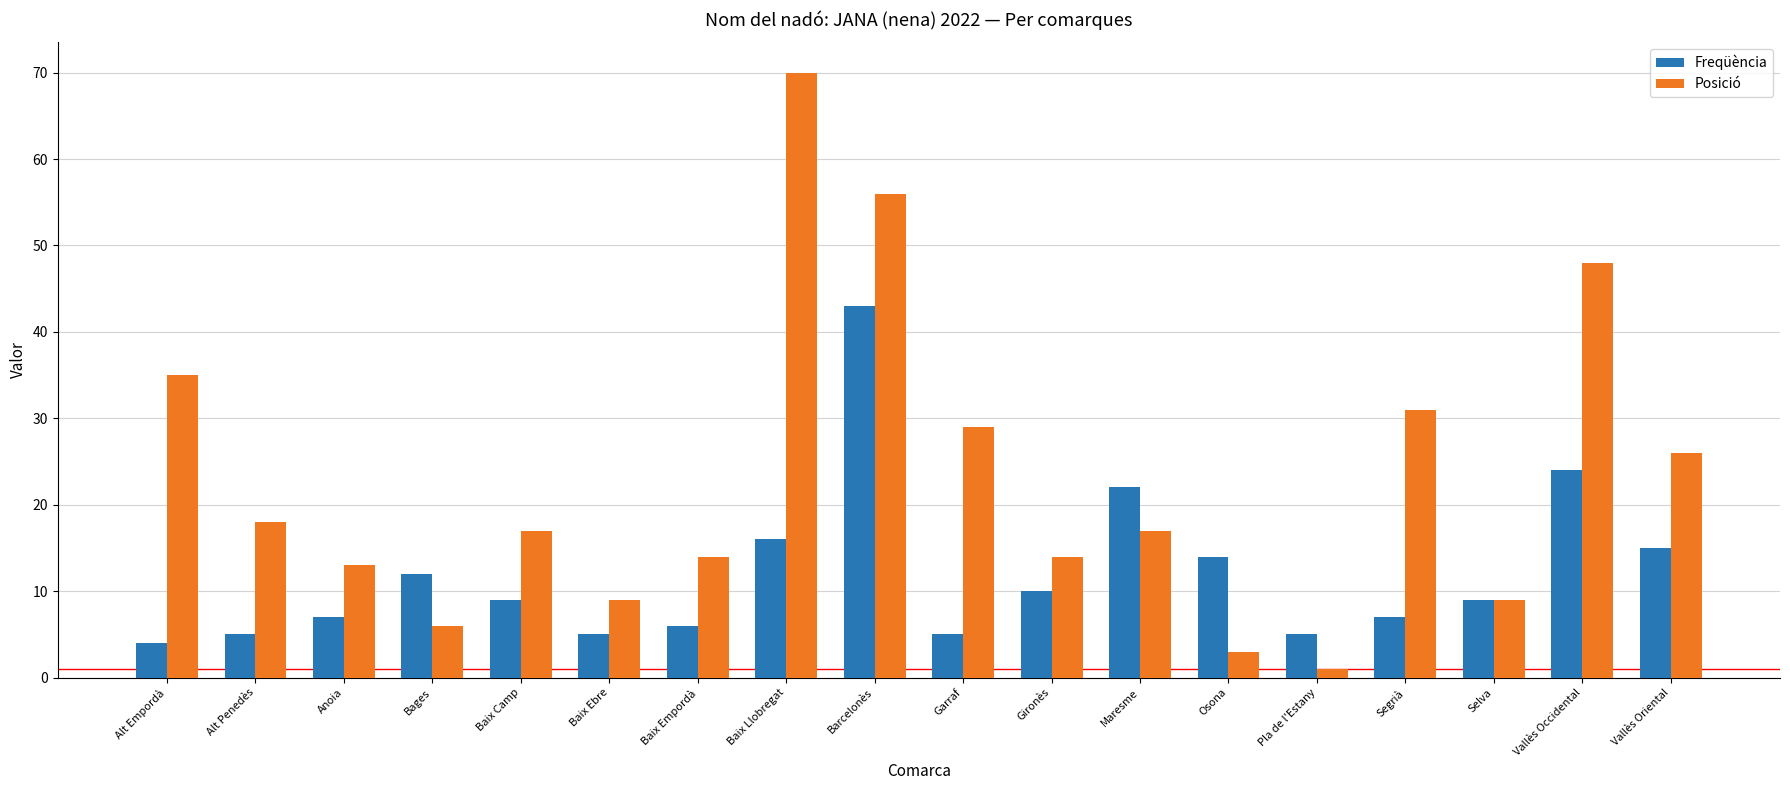

What is the difference between the second highest and minimum values in the Freqüència series?

20